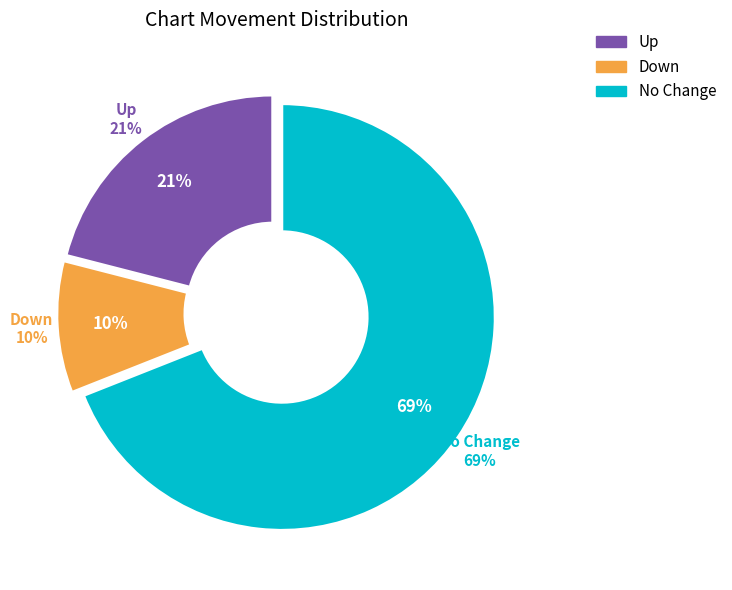

Count the number of slices in the pie.

3